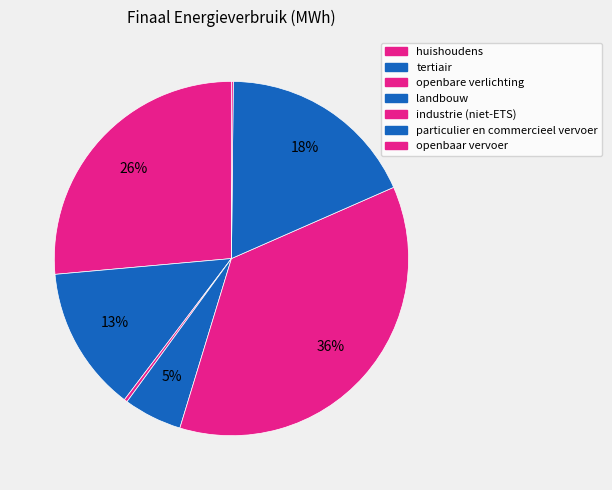

Which category has the biggest portion of the pie?

industrie (niet-ETS)